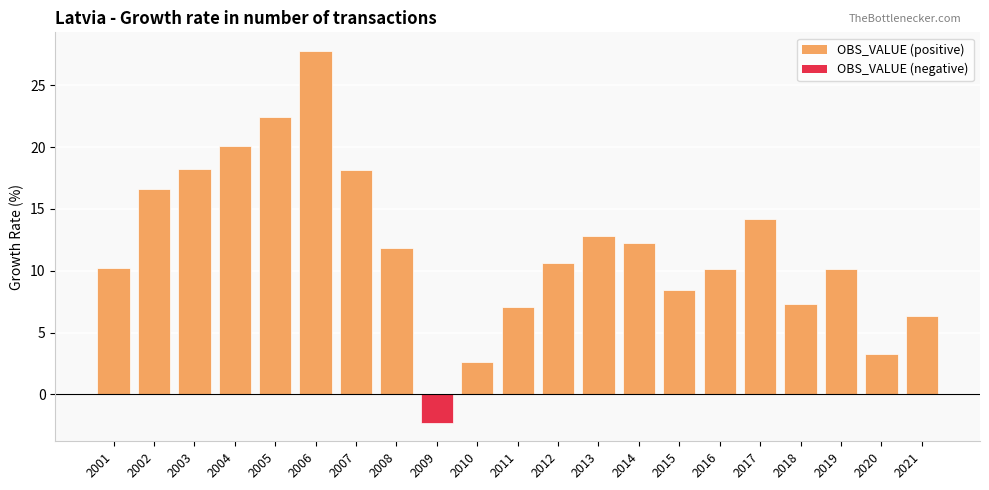

At which label does the data first exceed 10?

2001